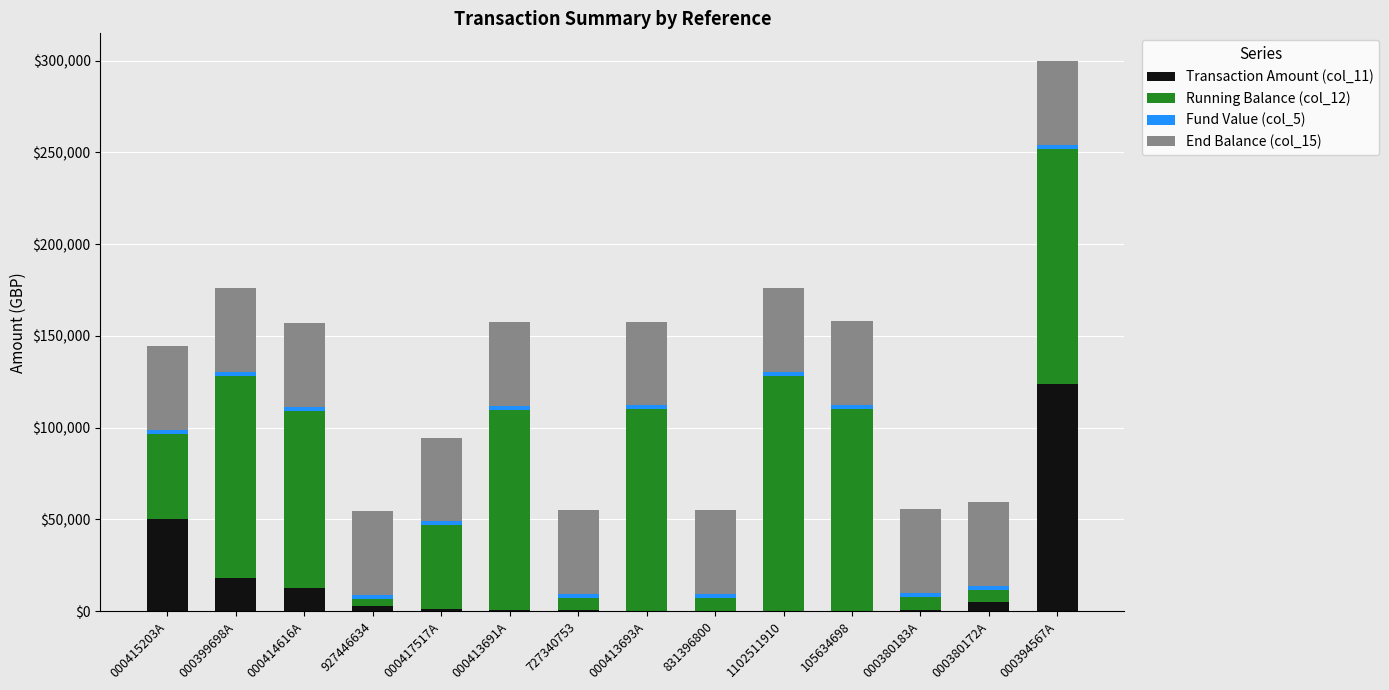

The value of Transaction Amount (col_11) at 000399698A is 31917.8. True or false?

False